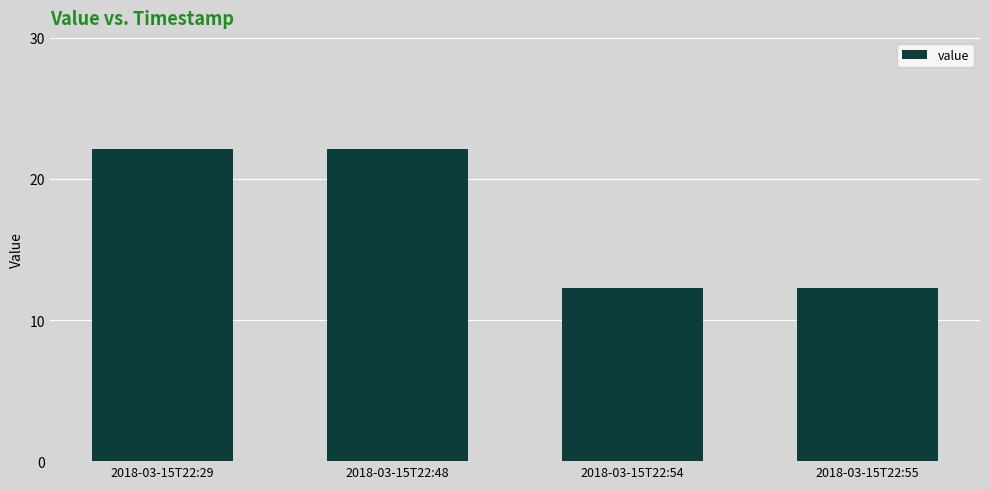

What is the average value?

17.2